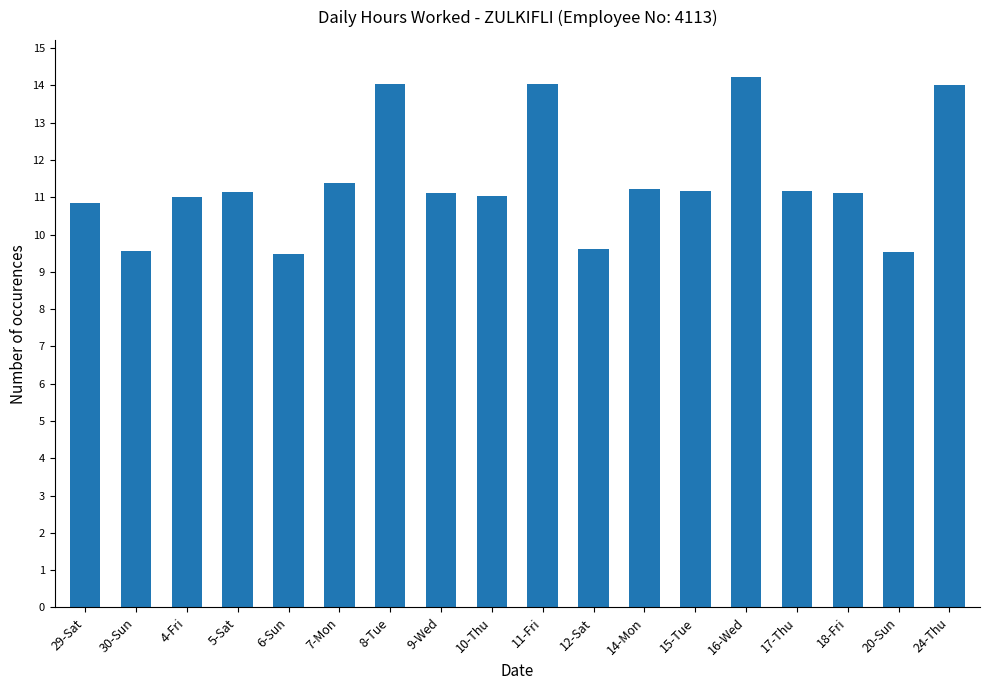

Count the number of categories in the chart.

18